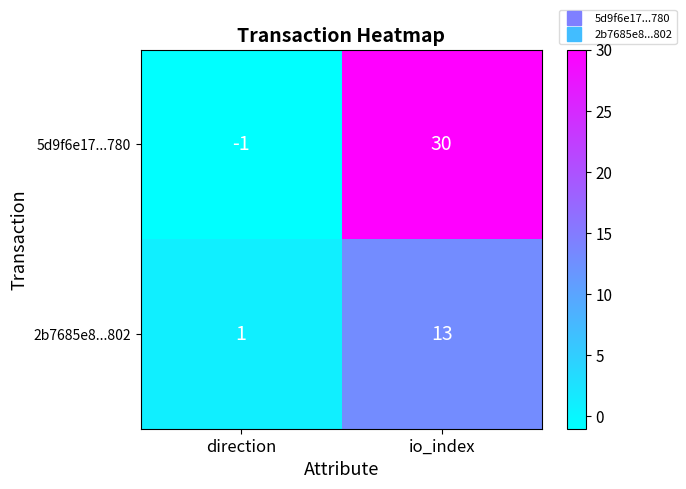

What is the maximum value for 2b7685e8...802?

13